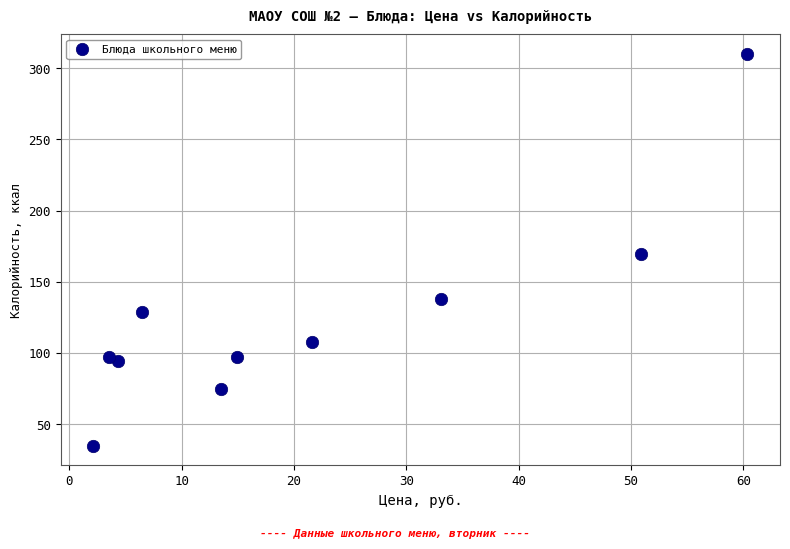

What is the average Y value?

125.2